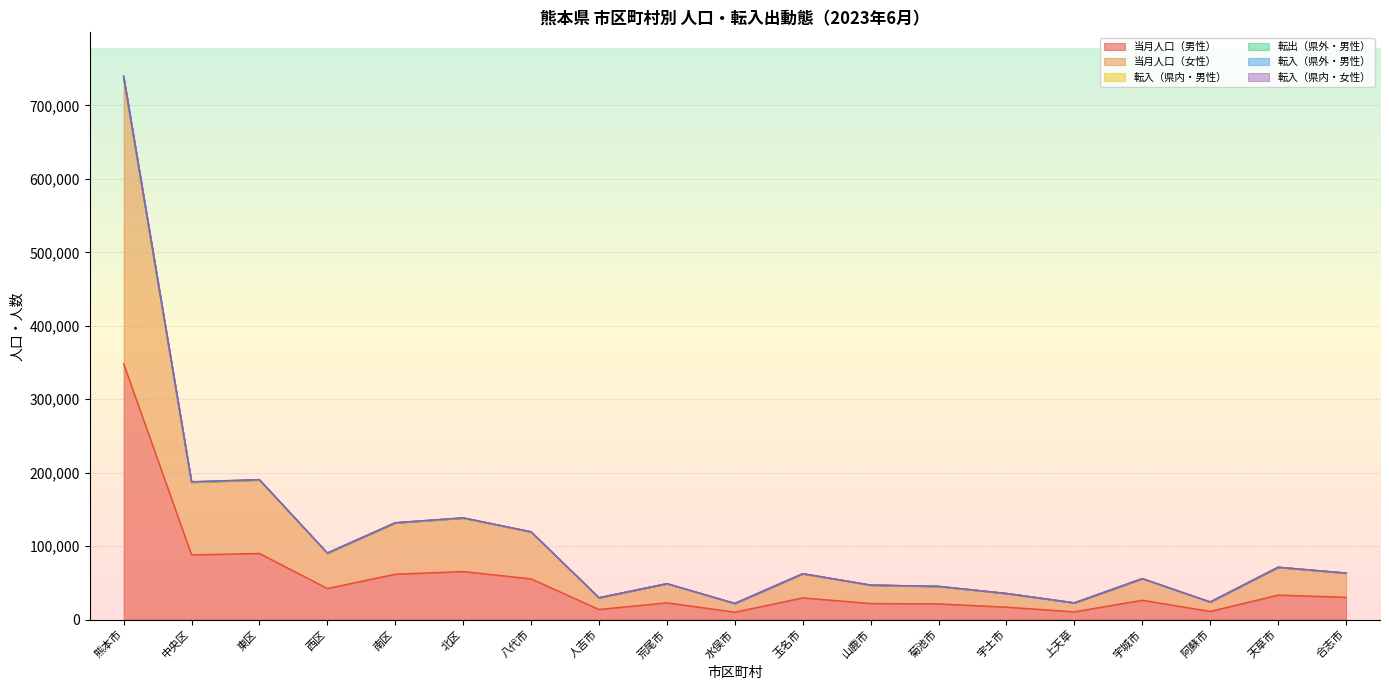

How many data points in 転入（県内・男性） are less than 62647?

9